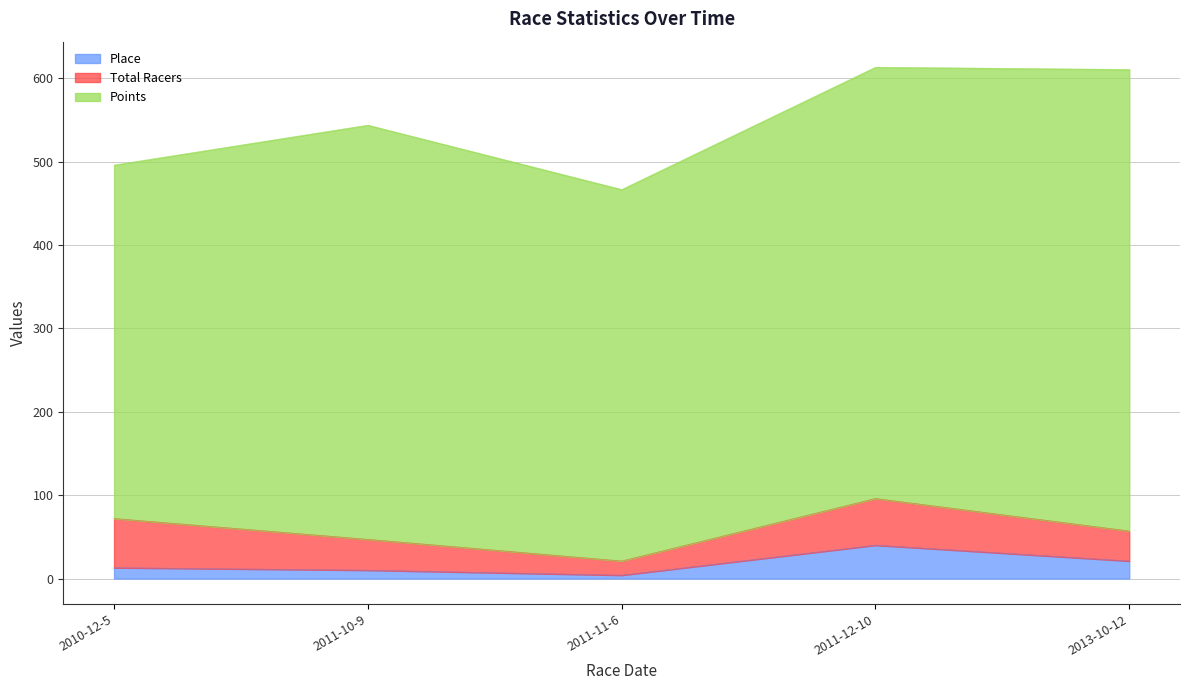

At which label does Total Racers reach its peak?

2010-12-5